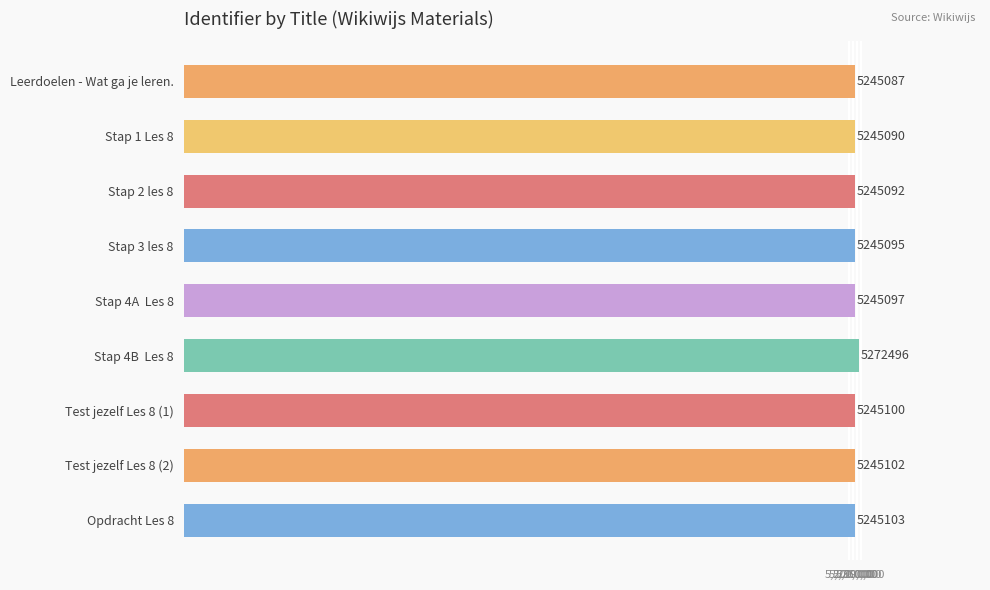

Reading top to bottom, transcribe all the data shown in this chart.

5245087	5245090	5245092	5245095	5245097	5272496	5245100	5245102	5245103